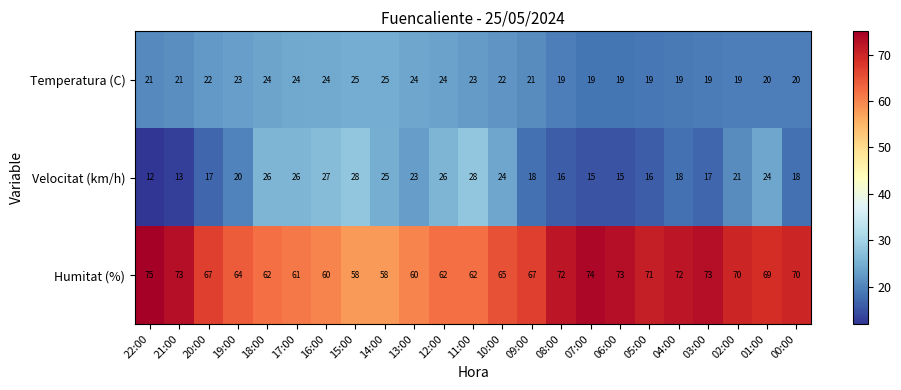

Rank the series by their maximum value, from lowest to highest.

Temperatura (C), Velocitat (km/h), Humitat (%)